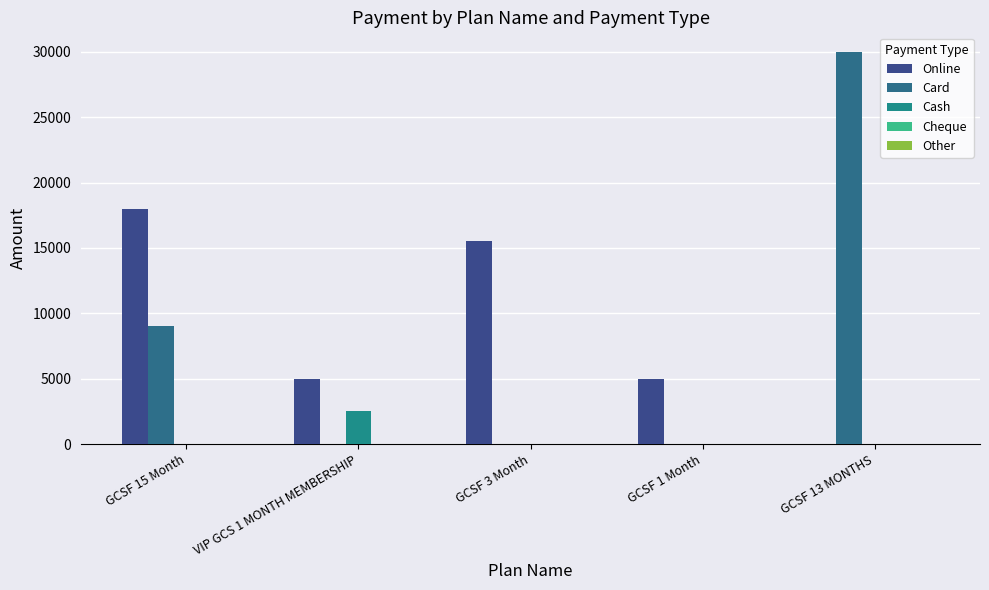

Rank the categories by Cash value from highest to lowest.

VIP GCS 1 MONTH MEMBERSHIP, GCSF 15 Month, GCSF 3 Month, GCSF 1 Month, GCSF 13 MONTHS